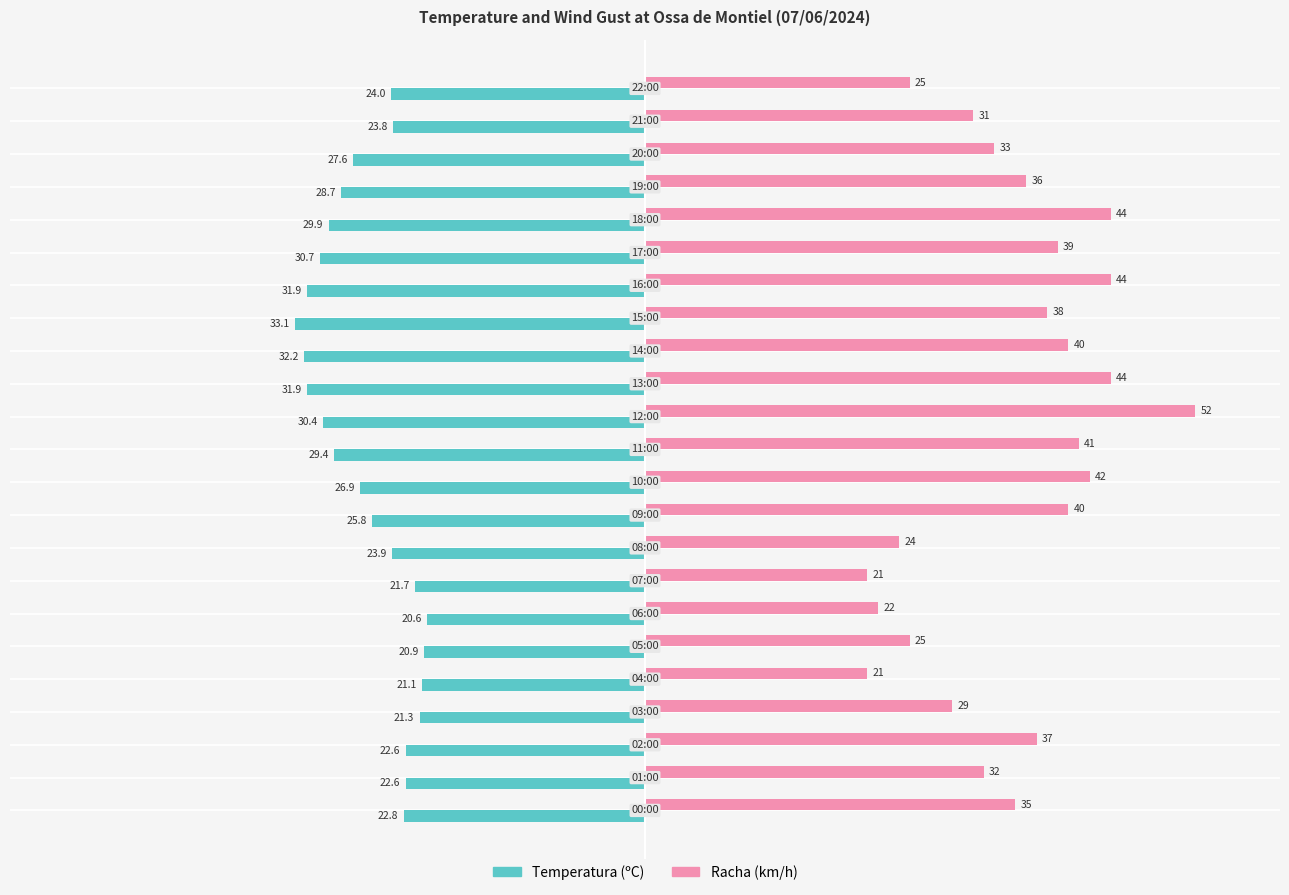

What is the average value of the Temperatura (ºC) series?

-26.3